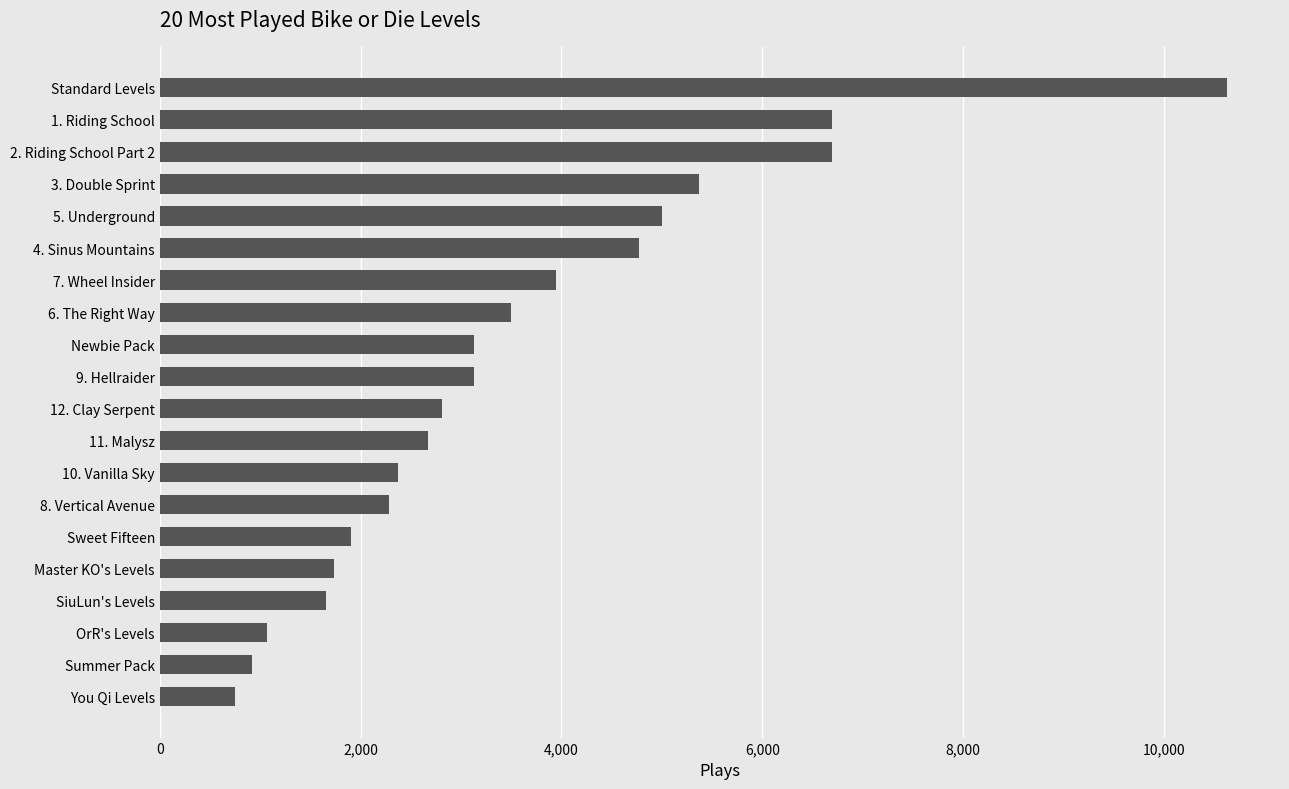

What is the average value?

3551